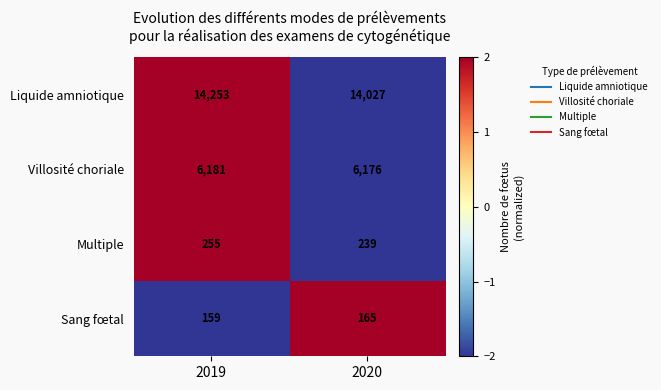

Reading left to right, what are all the values shown in this chart?

Liquide amniotique: 2019=14253	2020=14027
Villosité choriale: 2019=6181	2020=6176
Multiple: 2019=255	2020=239
Sang fœtal: 2019=159	2020=165